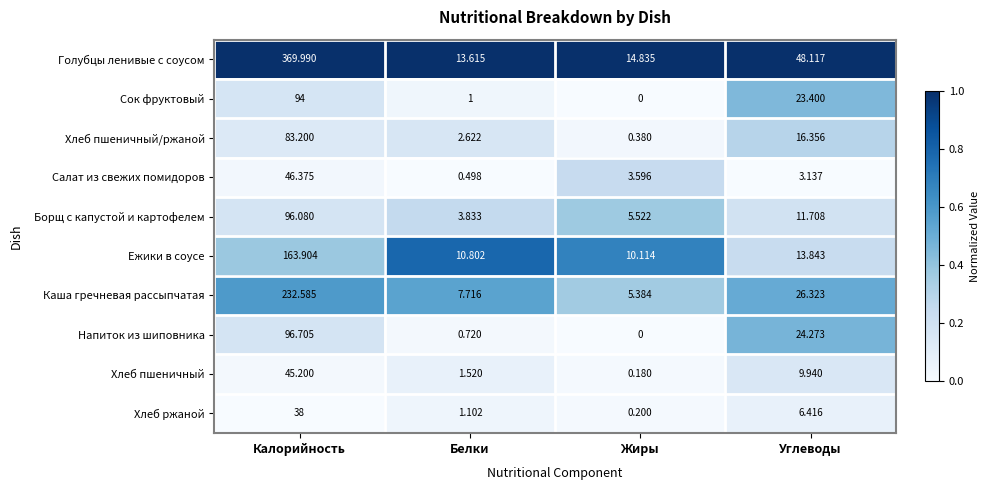

Where does the Салат из свежих помидоров series first go above 3?

Калорийность